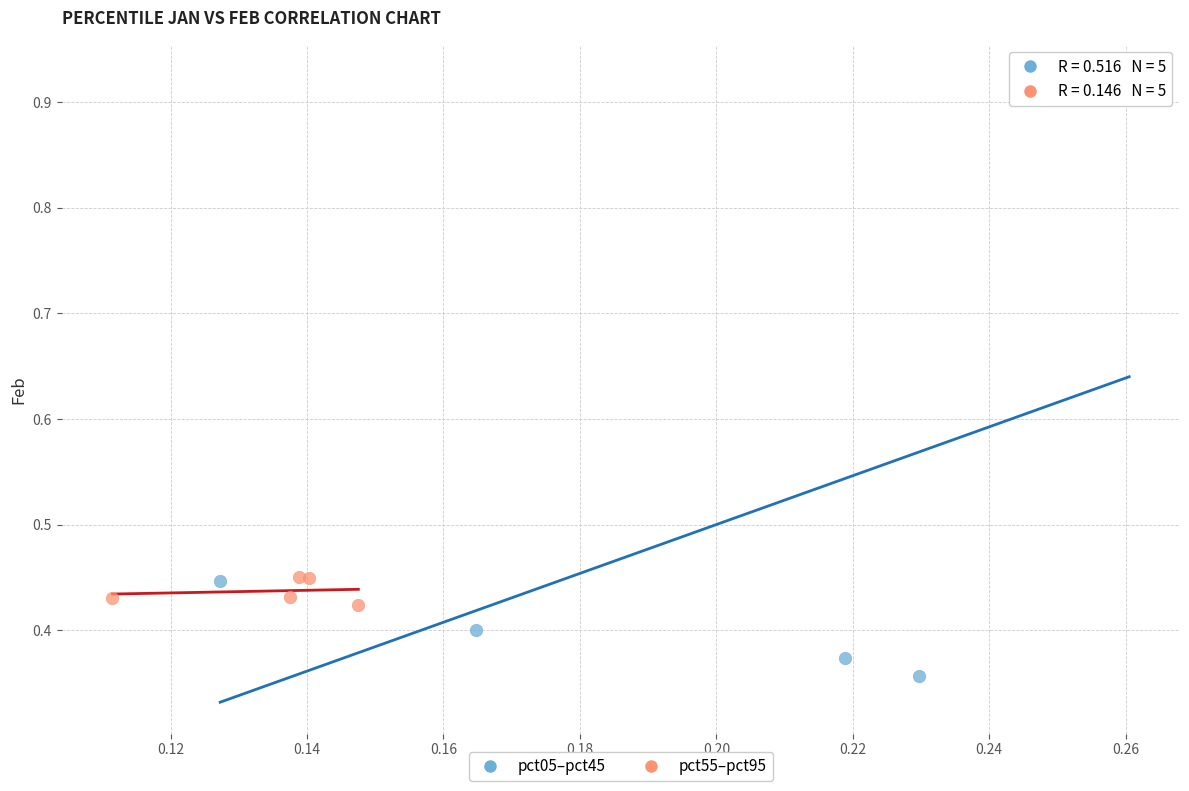

Which series reaches the minimum Y coordinate?

pct05–pct45